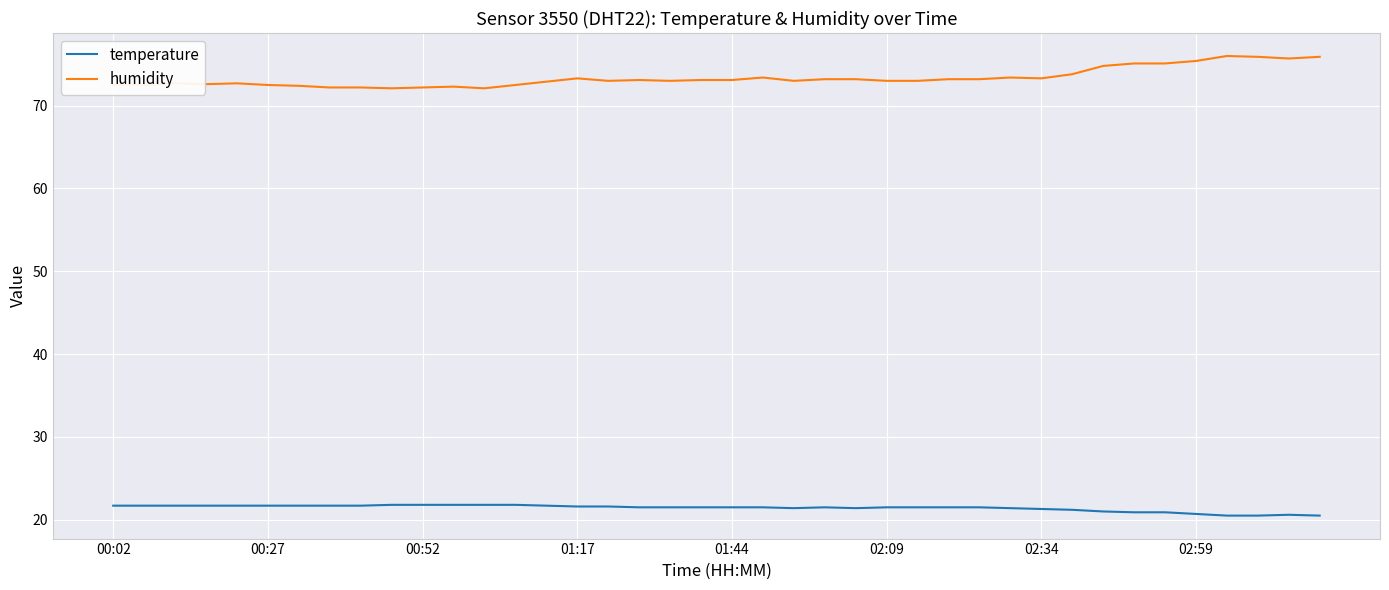

True or false: temperature and humidity intersect in this chart.

False